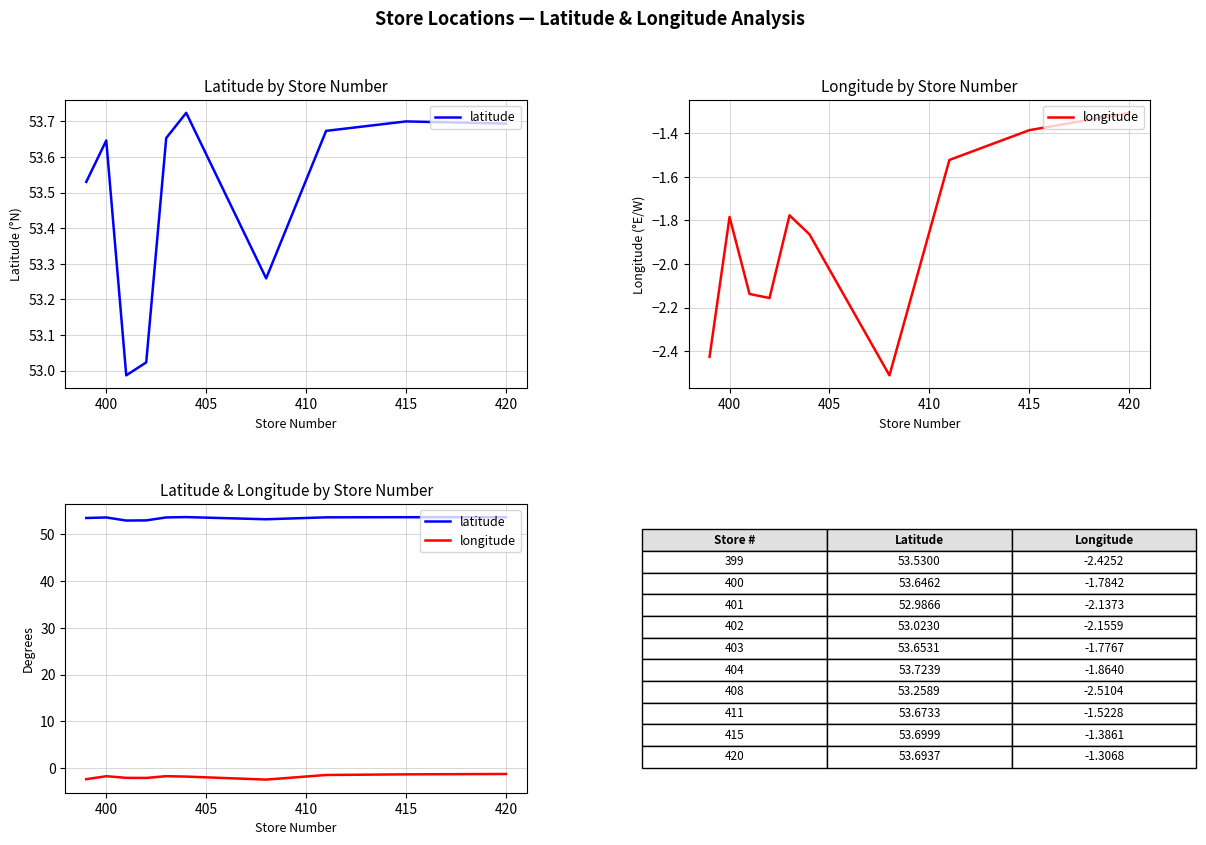

Rank the series by their average value, from lowest to highest.

longitude, latitude